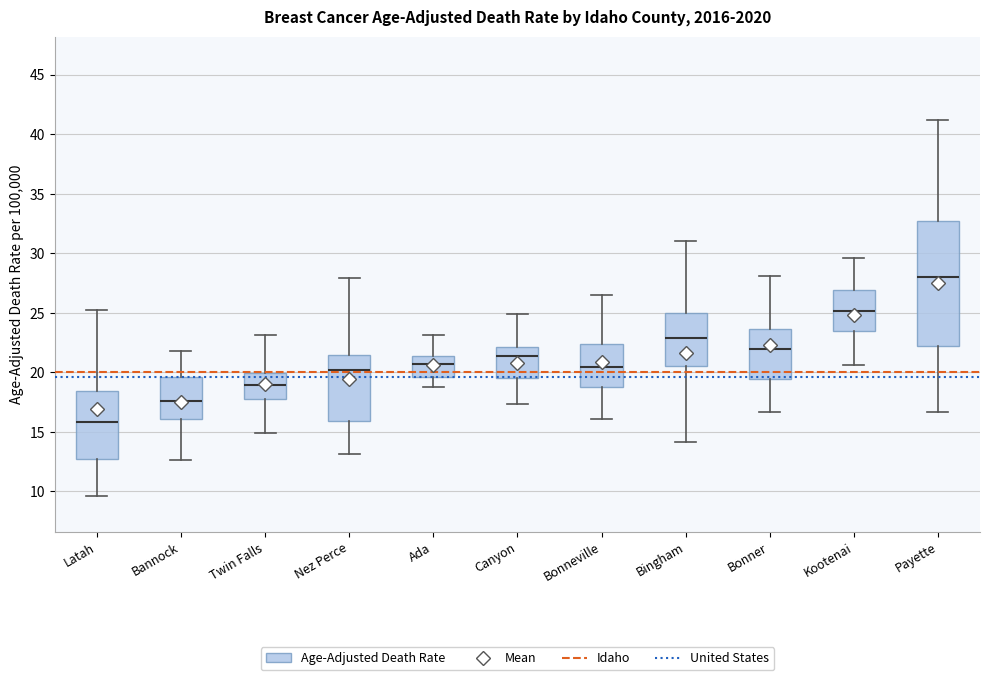

Reading left to right, transcribe this box plot: for each box, give where its median line is, the range the box spans, and where its two whiskers end, as read against the y-axis. The values are not printed on the chart, so give them approximately, as read against the axis.

Latah: median 16.0, box 12.5 to 18.5, whiskers 9.5 to 25.0
Bannock: median 17.5, box 16.0 to 19.5, whiskers 12.5 to 22.0
Twin Falls: median 19.0, box 18.0 to 20.0, whiskers 15.0 to 23.0
Nez Perce: median 20.0, box 16.0 to 21.5, whiskers 13.0 to 28.0
Ada: median 20.5, box 19.5 to 21.5, whiskers 18.5 to 23.0
Canyon: median 21.5, box 19.5 to 22.0, whiskers 17.5 to 25.0
Bonneville: median 20.5, box 18.5 to 22.5, whiskers 16.0 to 26.5
Bingham: median 23.0, box 20.5 to 25.0, whiskers 14.0 to 31.0
Bonner: median 22.0, box 19.5 to 23.5, whiskers 16.5 to 28.0
Kootenai: median 25.0, box 23.5 to 27.0, whiskers 20.5 to 29.5
Payette: median 28.0, box 22.0 to 32.5, whiskers 16.5 to 41.0